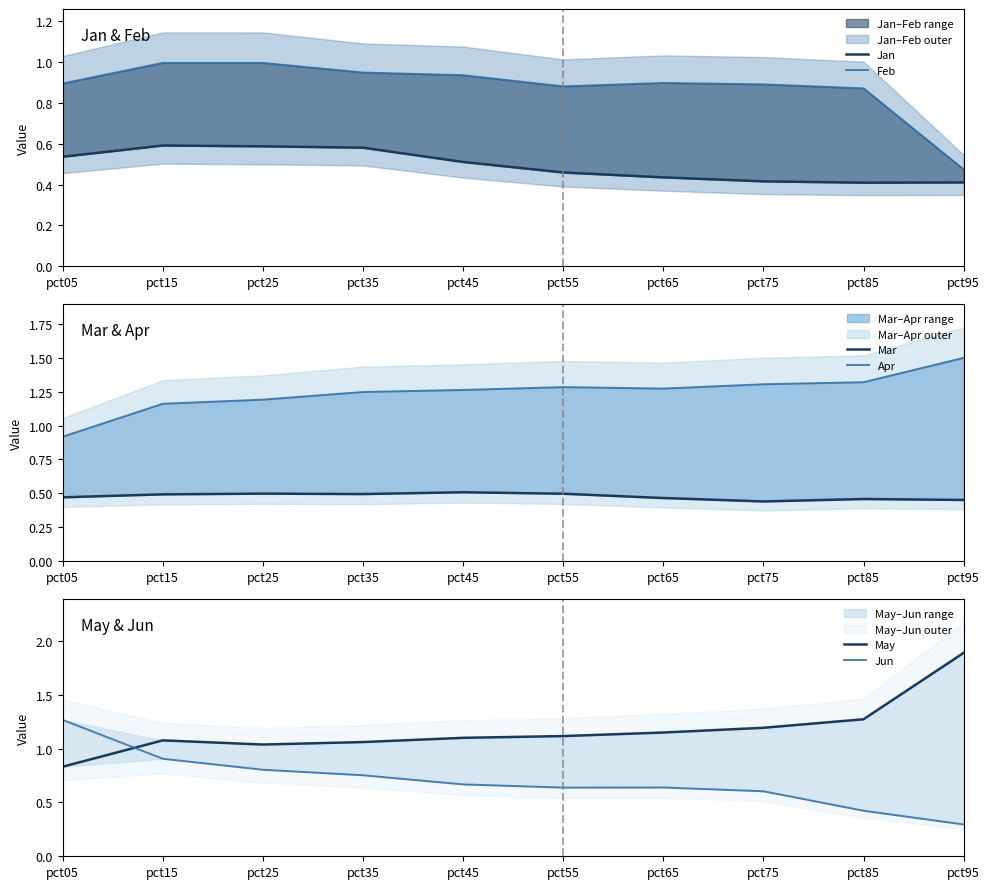

At how many categories does at least one series exceed 0?

10